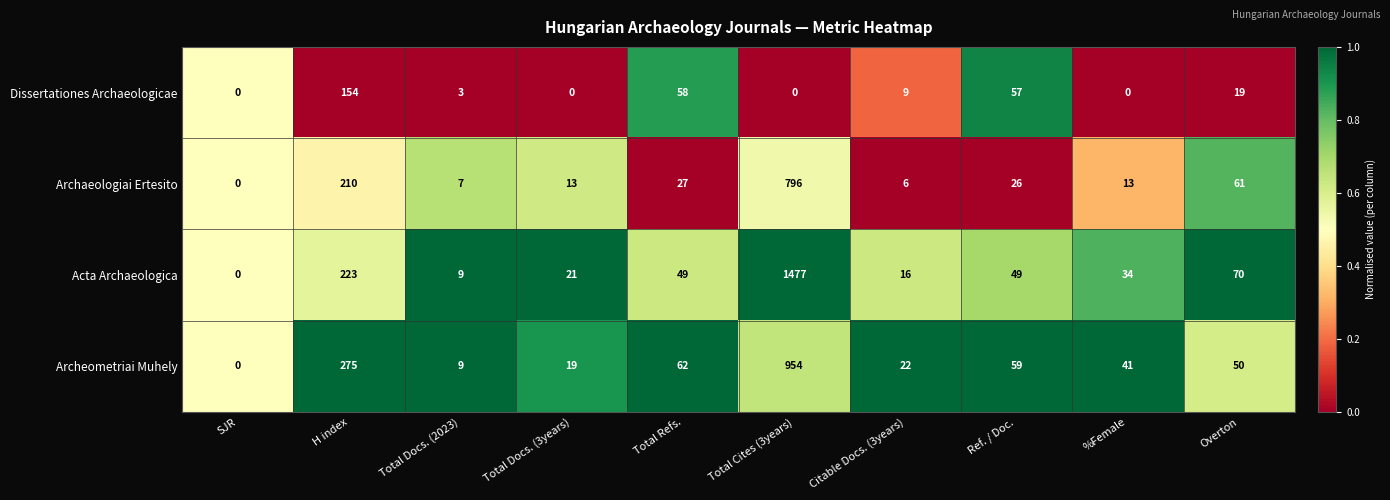

What is the difference between the highest and lowest values at Citable Docs. (3years)?

16